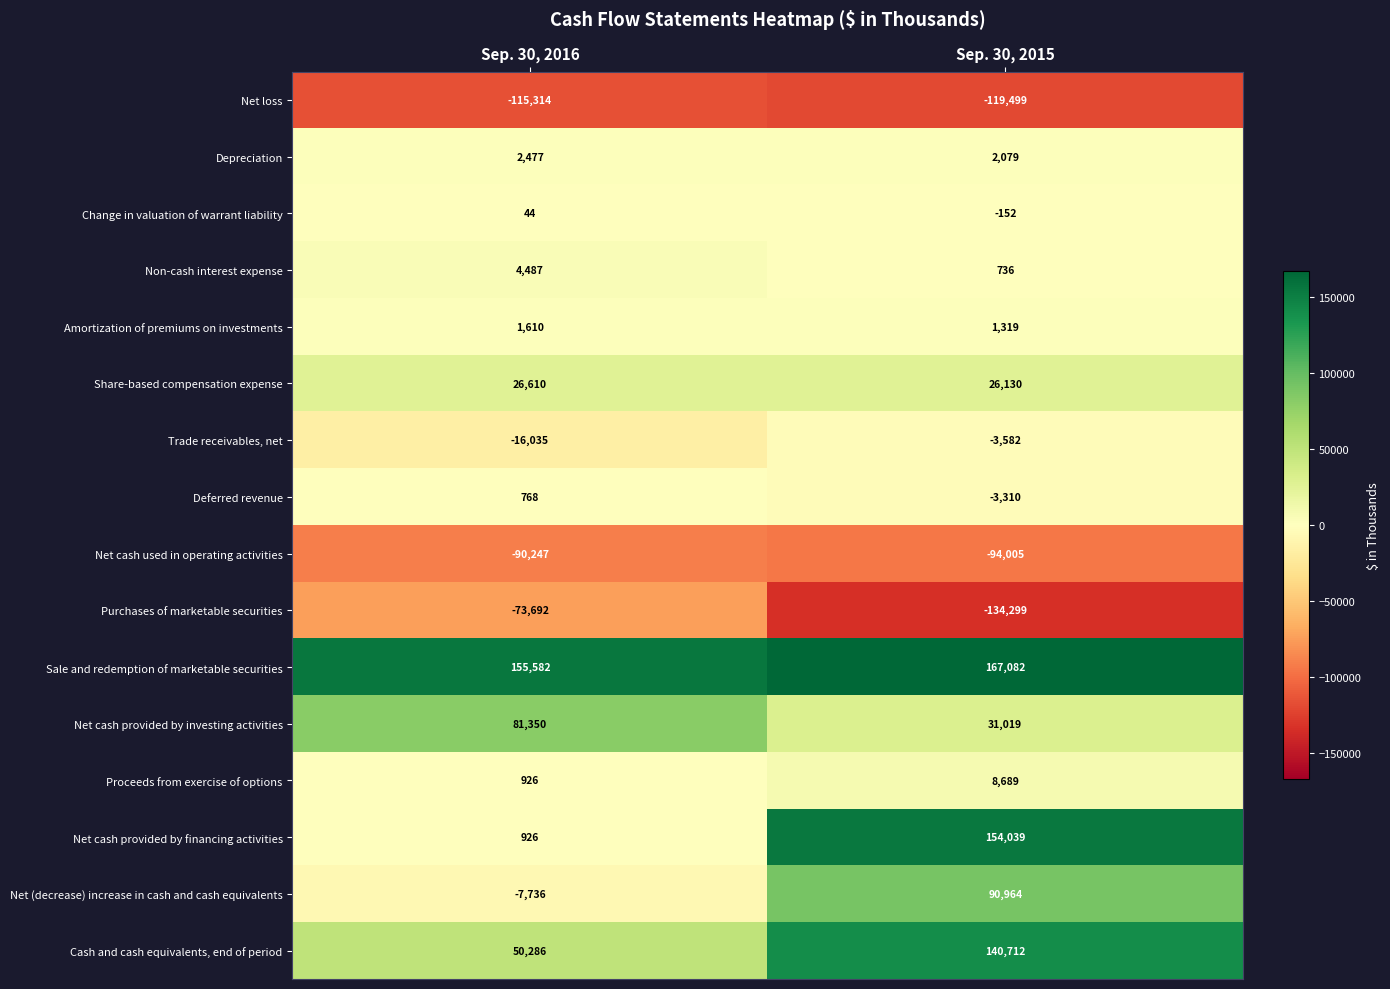

What is the highest value of the Trade receivables, net series?

-3582